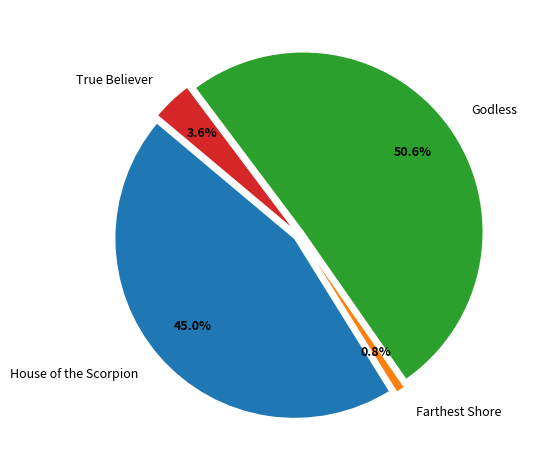

Do House of the Scorpion and True Believer together represent more than half of the pie?

No